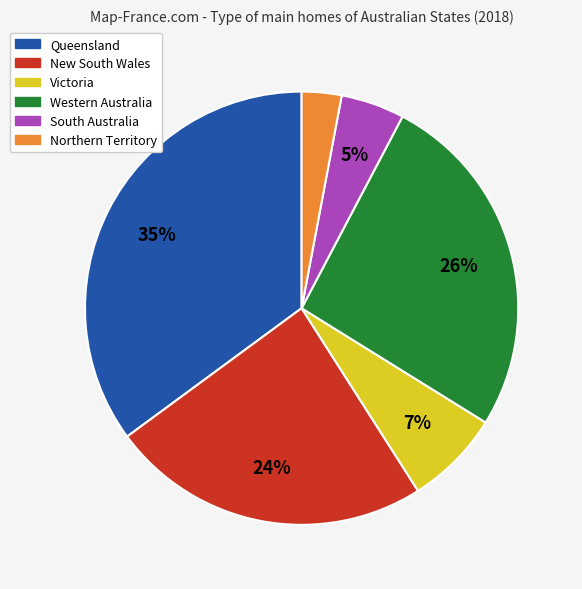

Between Queensland and Northern Territory, which is larger?

Queensland